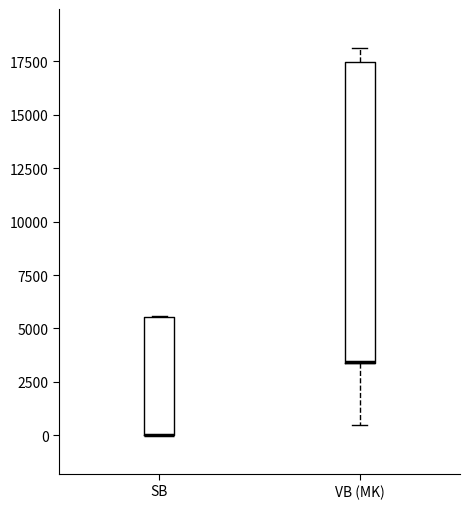

Reading left to right, transcribe this box plot: for each box, give where its median line is, the range the box spans, and where its two whiskers end, as read against the y-axis. The values are not printed on the chart, so give them approximately, as read against the axis.

SB: median 0 (drawn on the box's lower edge), box 0 to 5500, whiskers 0 to 5500
VB (MK): median 3500 (drawn on the box's lower edge), box 3500 to 17500, whiskers 500 to 18000